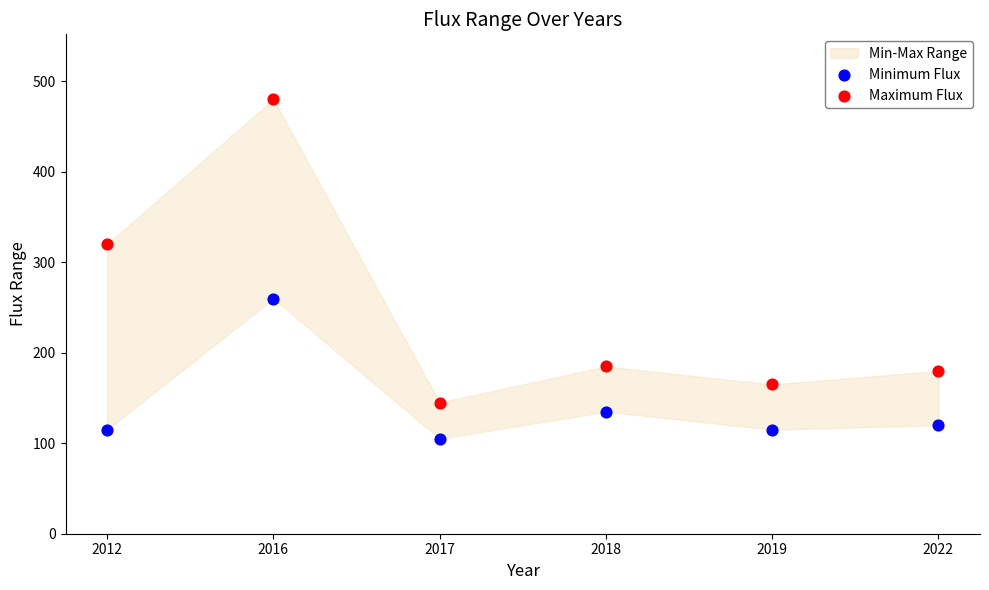

Across all data points, what is the range of Y values (max minus min)?

375